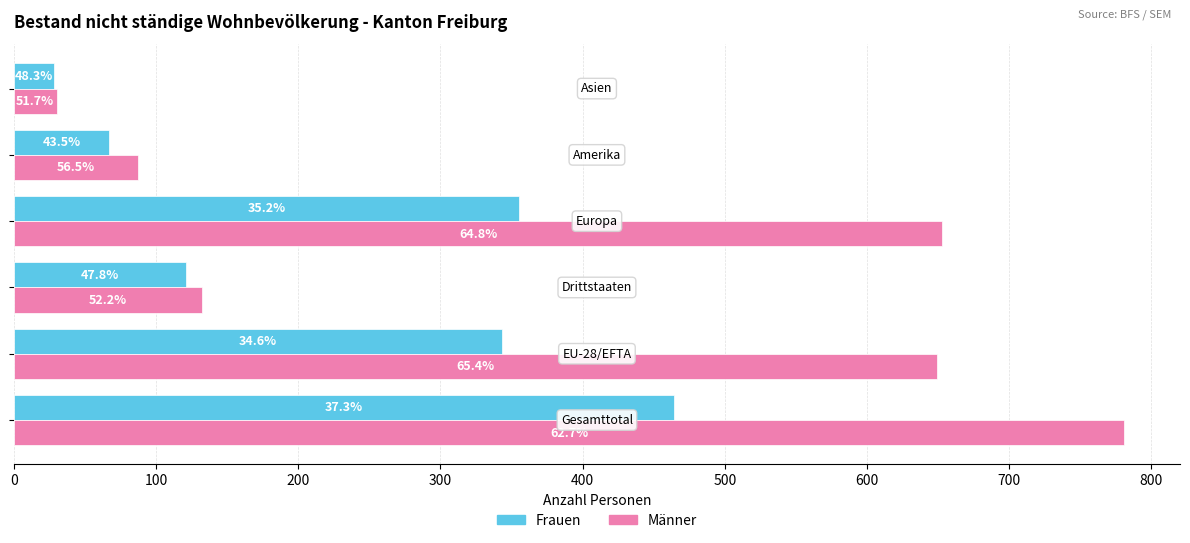

What are all the series names shown in the legend?

Frauen, Männer